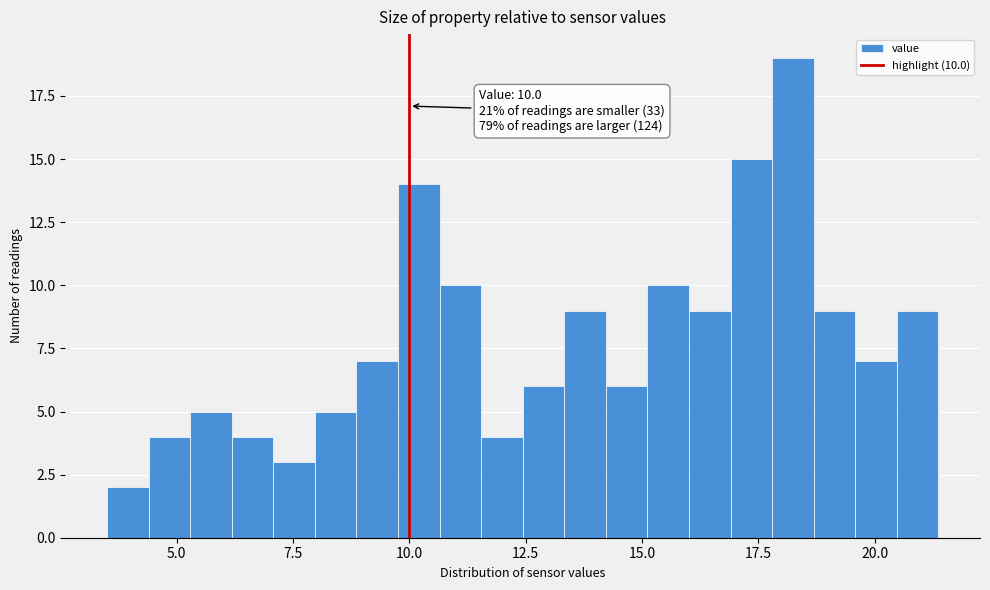

Read against the x-axis, roughly where is the centre of the tallest bar?

18.0